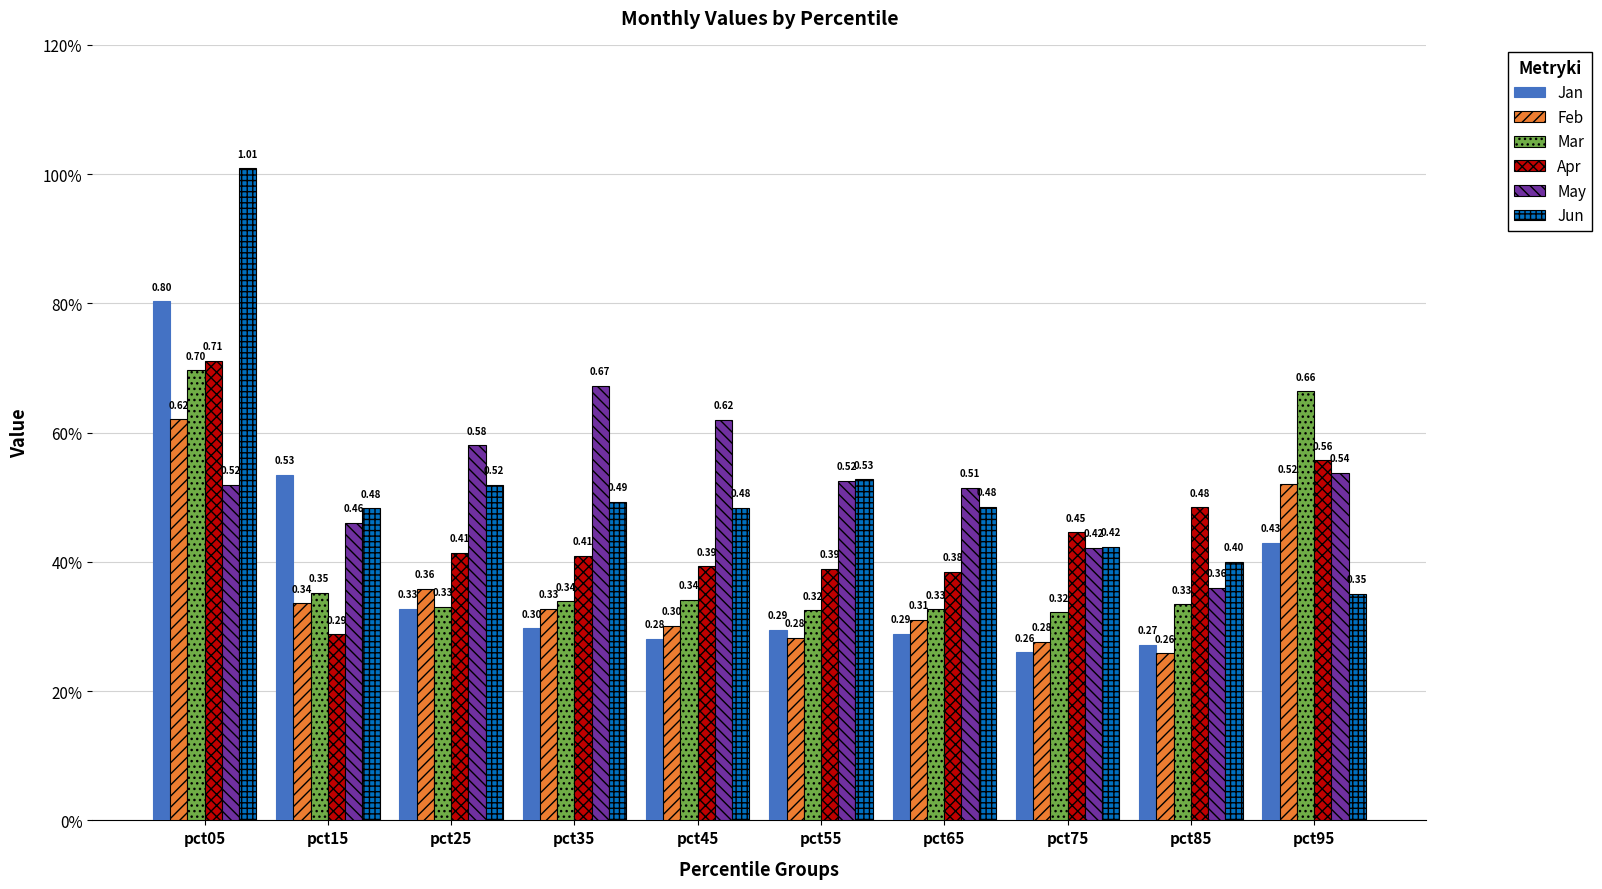

Reading left to right, what are all the values shown in this chart?

Jan: pct05=0.8	pct15=0.5	pct25=0.3	pct35=0.3	pct45=0.3	pct55=0.3	pct65=0.3	pct75=0.3	pct85=0.3	pct95=0.4
Feb: pct05=0.6	pct15=0.3	pct25=0.4	pct35=0.3	pct45=0.3	pct55=0.3	pct65=0.3	pct75=0.3	pct85=0.3	pct95=0.5
Mar: pct05=0.7	pct15=0.4	pct25=0.3	pct35=0.3	pct45=0.3	pct55=0.3	pct65=0.3	pct75=0.3	pct85=0.3	pct95=0.7
Apr: pct05=0.7	pct15=0.3	pct25=0.4	pct35=0.4	pct45=0.4	pct55=0.4	pct65=0.4	pct75=0.4	pct85=0.5	pct95=0.6
May: pct05=0.5	pct15=0.5	pct25=0.6	pct35=0.7	pct45=0.6	pct55=0.5	pct65=0.5	pct75=0.4	pct85=0.4	pct95=0.5
Jun: pct05=1.0	pct15=0.5	pct25=0.5	pct35=0.5	pct45=0.5	pct55=0.5	pct65=0.5	pct75=0.4	pct85=0.4	pct95=0.4